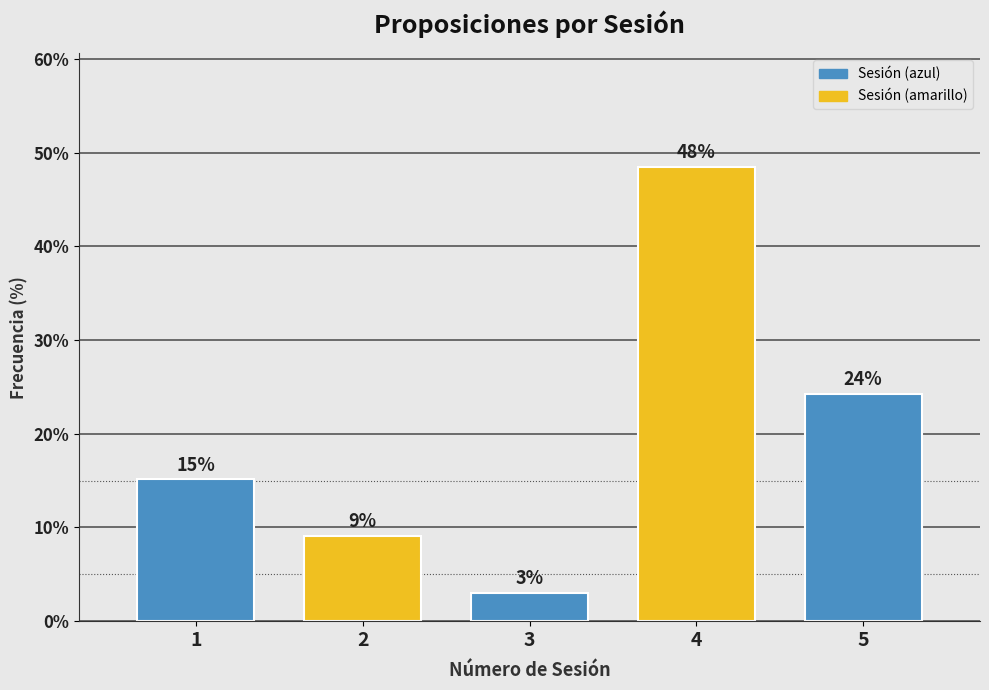

How many bars are there in total?

5